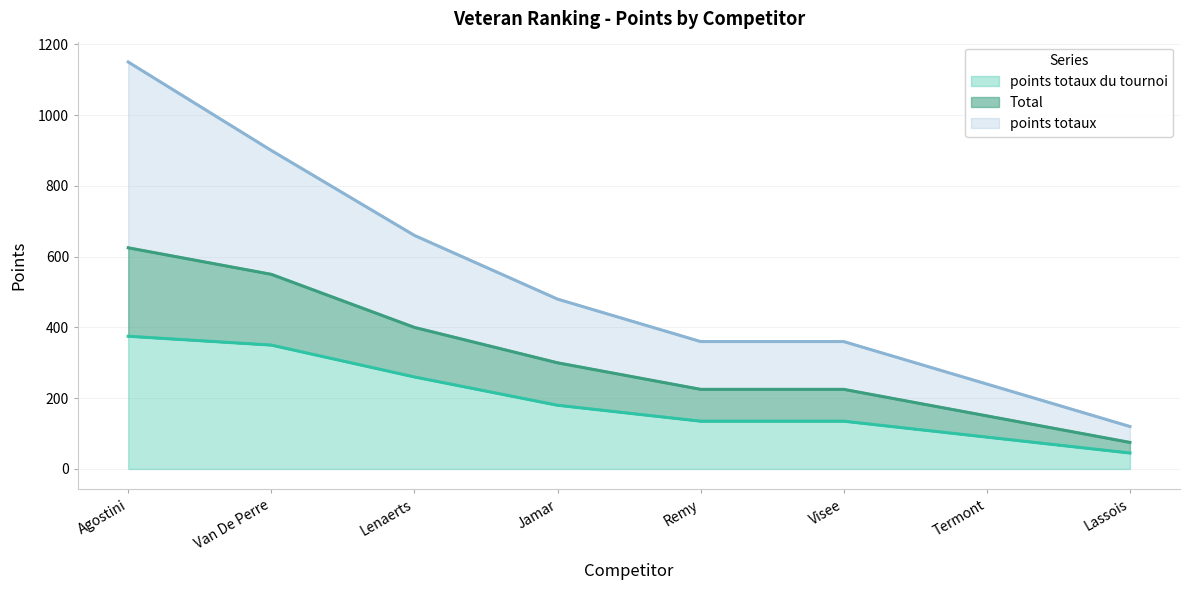

Is the value of points totaux du tournoi at Lenaerts greater than the value of points totaux at Visee?

No